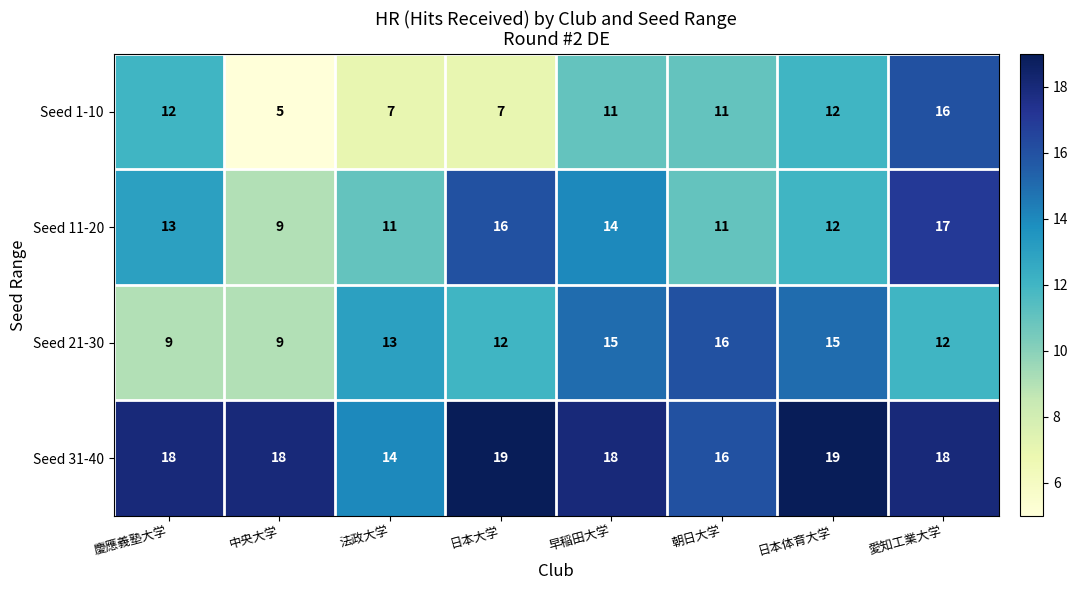

What value does the Seed 21-30 series have at 日本大学?

12